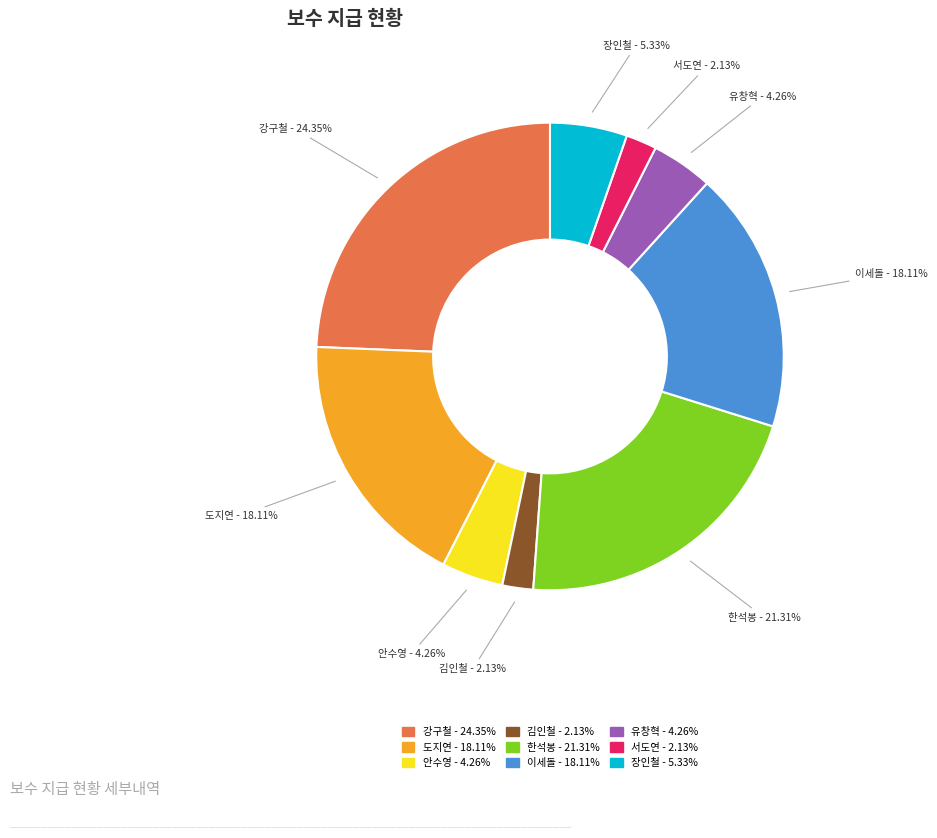

Between 장인철 and 유창혁, which is larger?

장인철